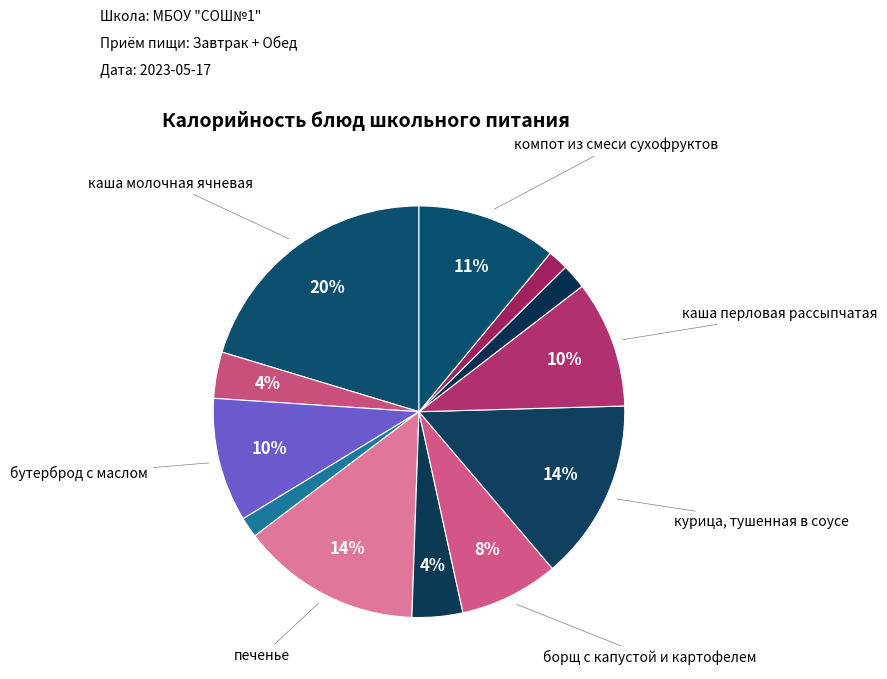

What is the smallest slice in the pie chart?

ржаной (завтрак)